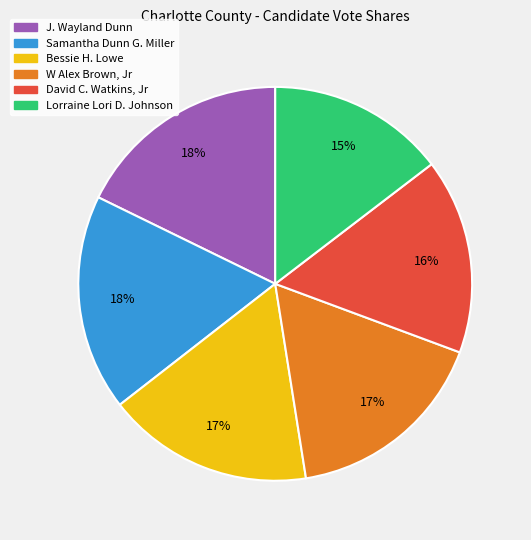

Is W Alex Brown, Jr the majority of the pie?

No